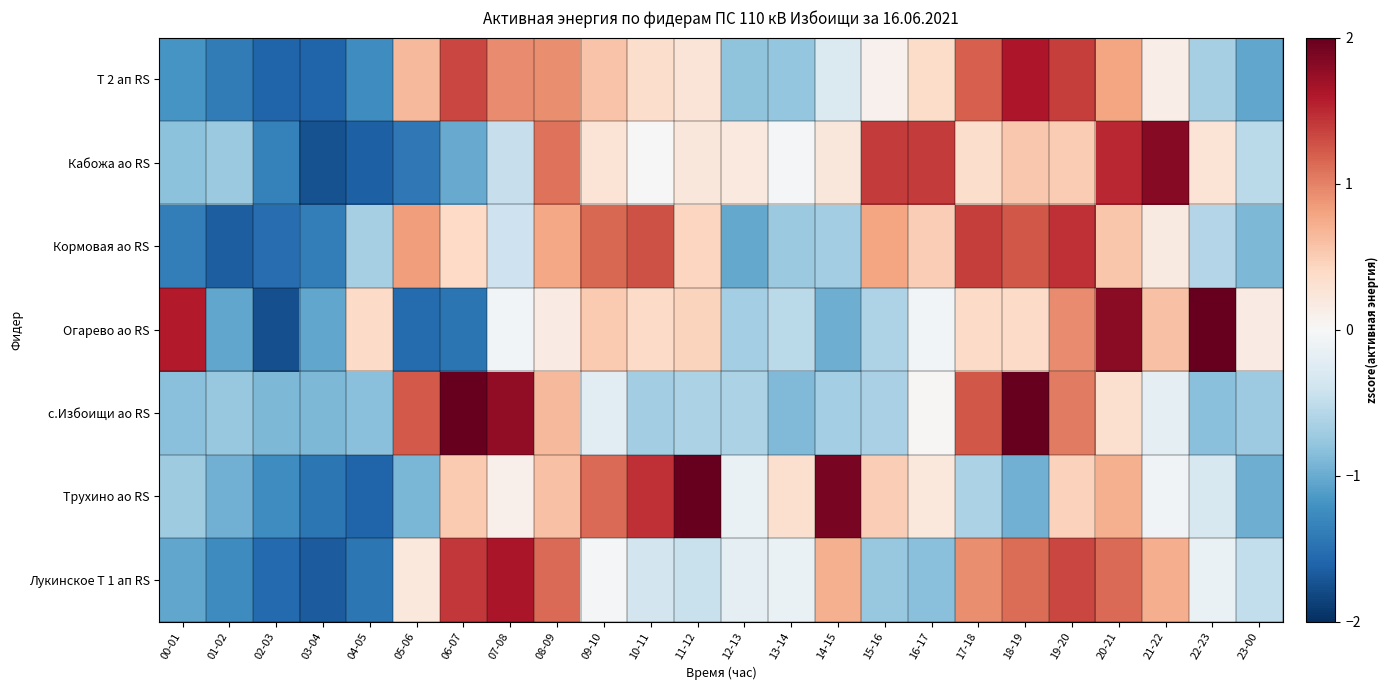

At which category is the sum across all series the highest?

19-20